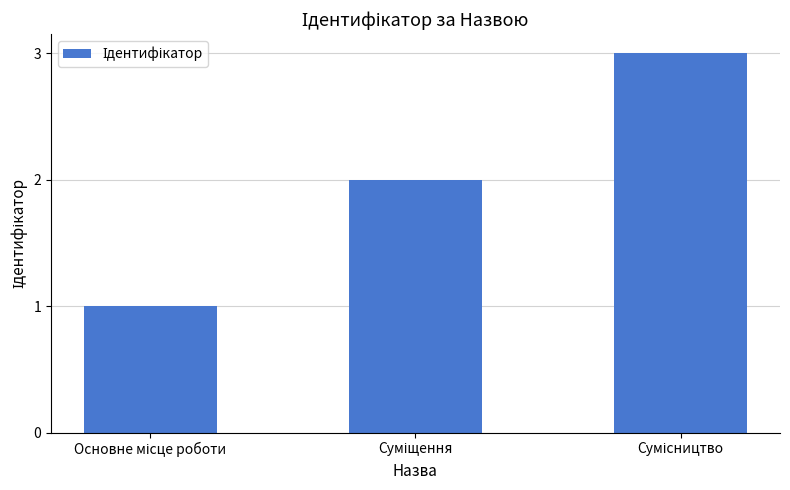

Are the bars grouped side by side (vs. stacked)?

No